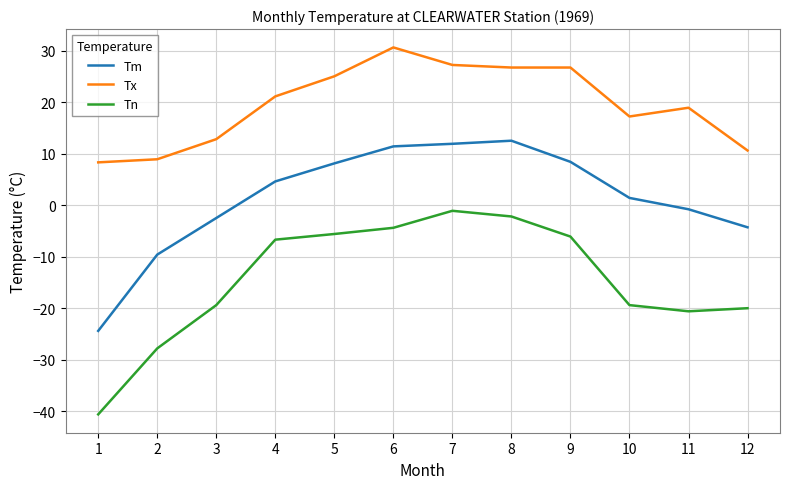

List the series in order of their peak value, highest first.

Tx, Tm, Tn